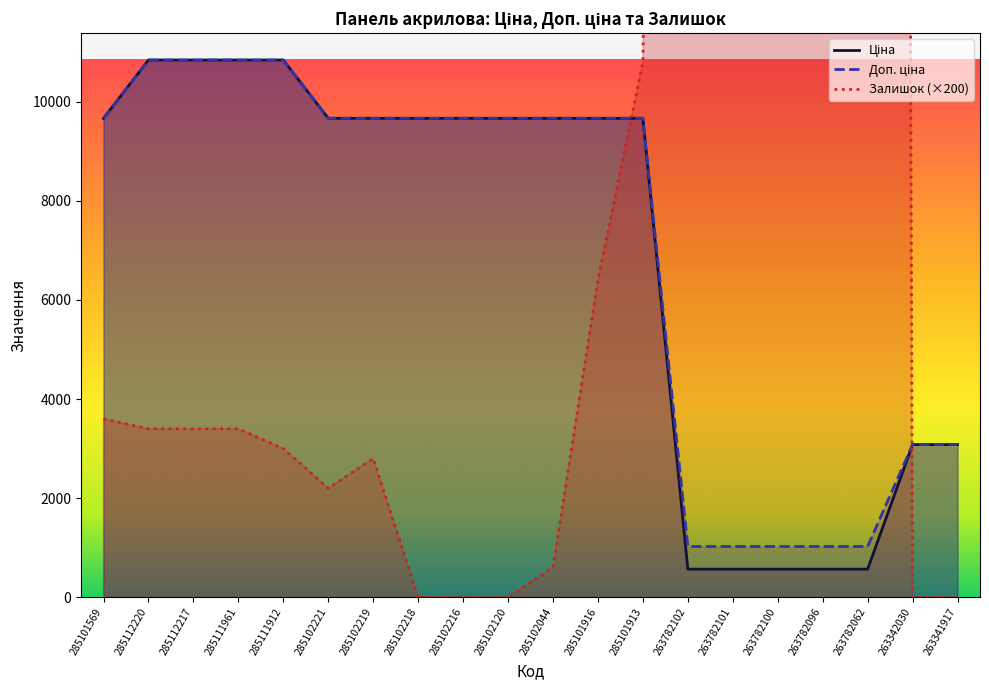

What are all the series names shown in the legend?

Ціна, Доп. ціна, Залишок